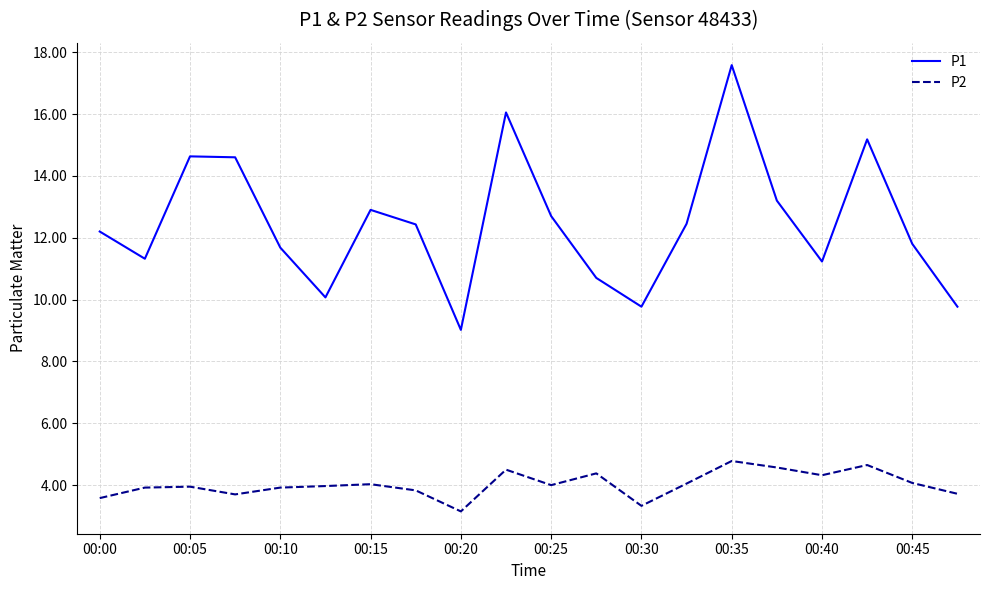

True or false: P2 and P1 cross at least once.

False